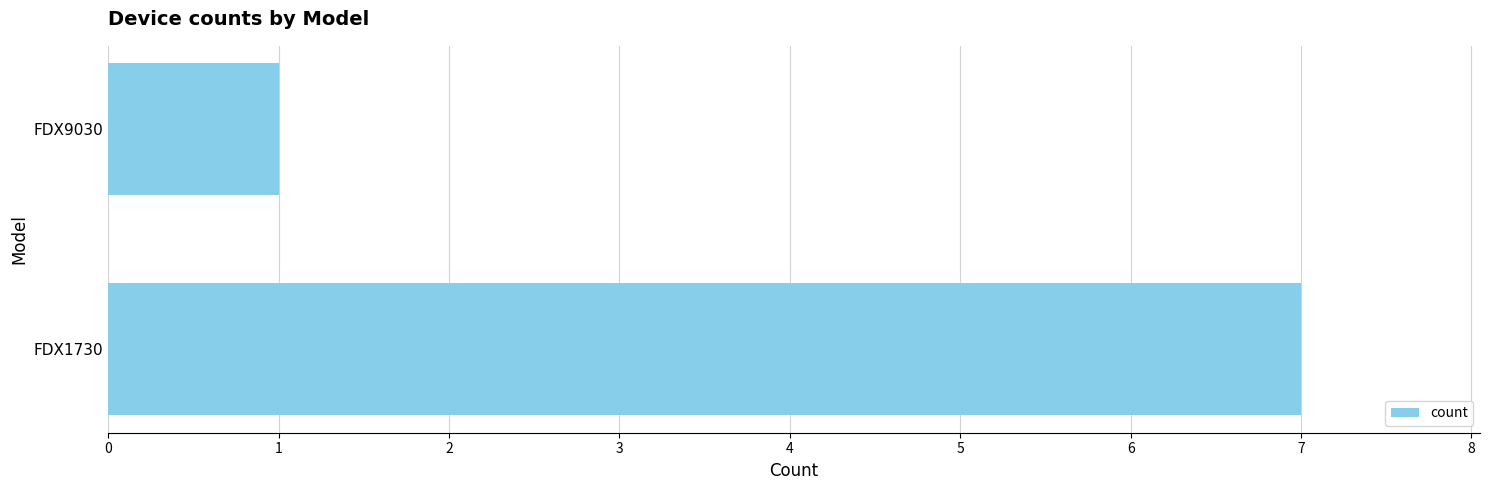

The chart shows a value of 10 at FDX1730. True or false?

False